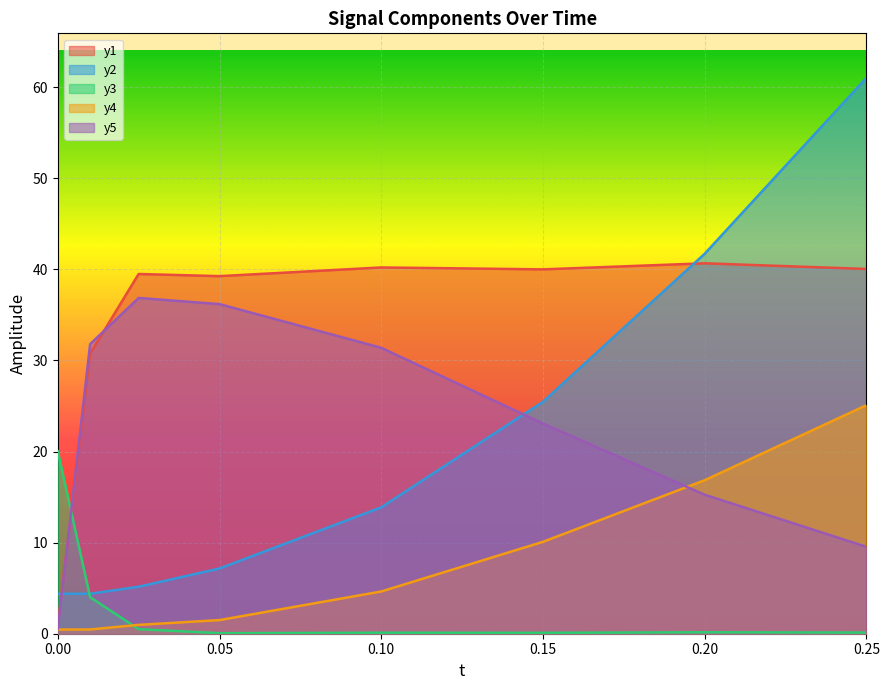

Where is y3 nearest to the value 10?

0.01